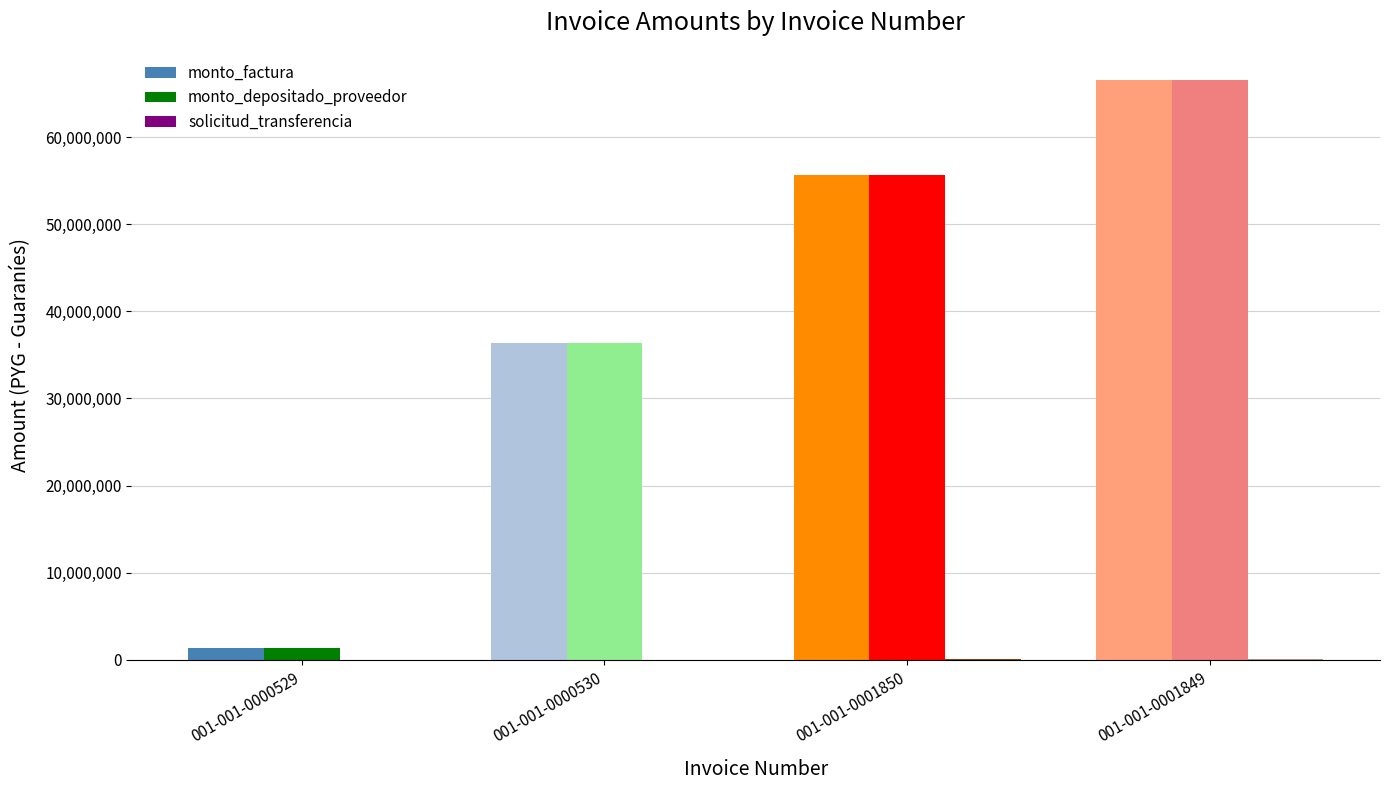

What is the maximum value for monto_factura?

66560000